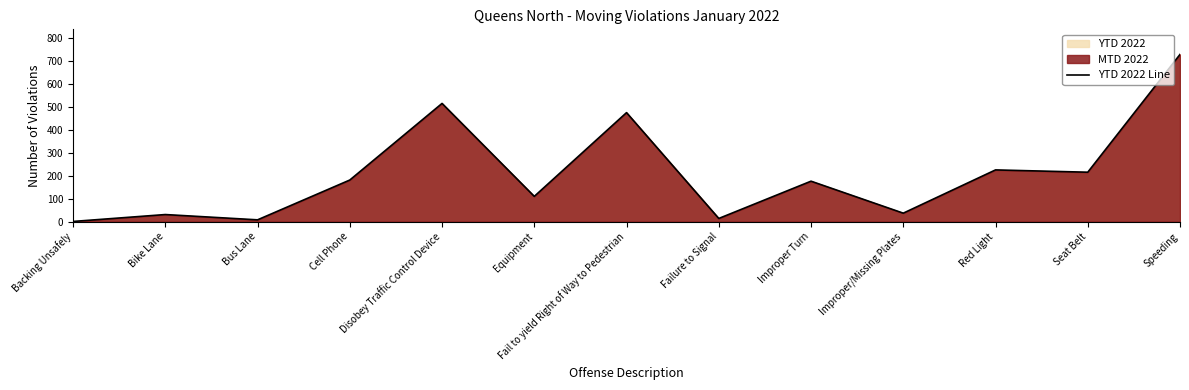

What is the sum of the values at Speeding and Failure to Signal?

741